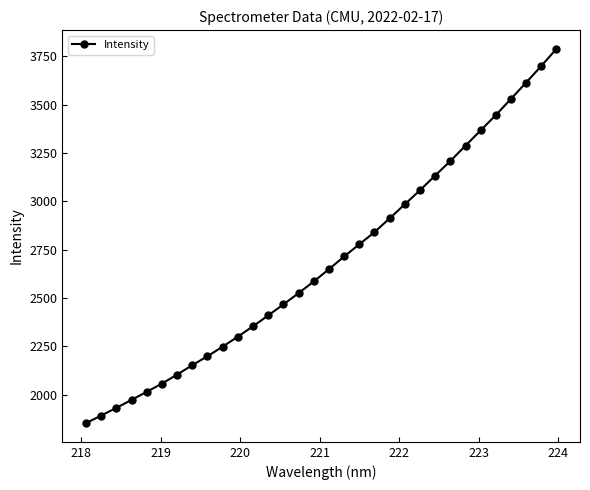

What is the value of the 32nd point from the left?

3788.5